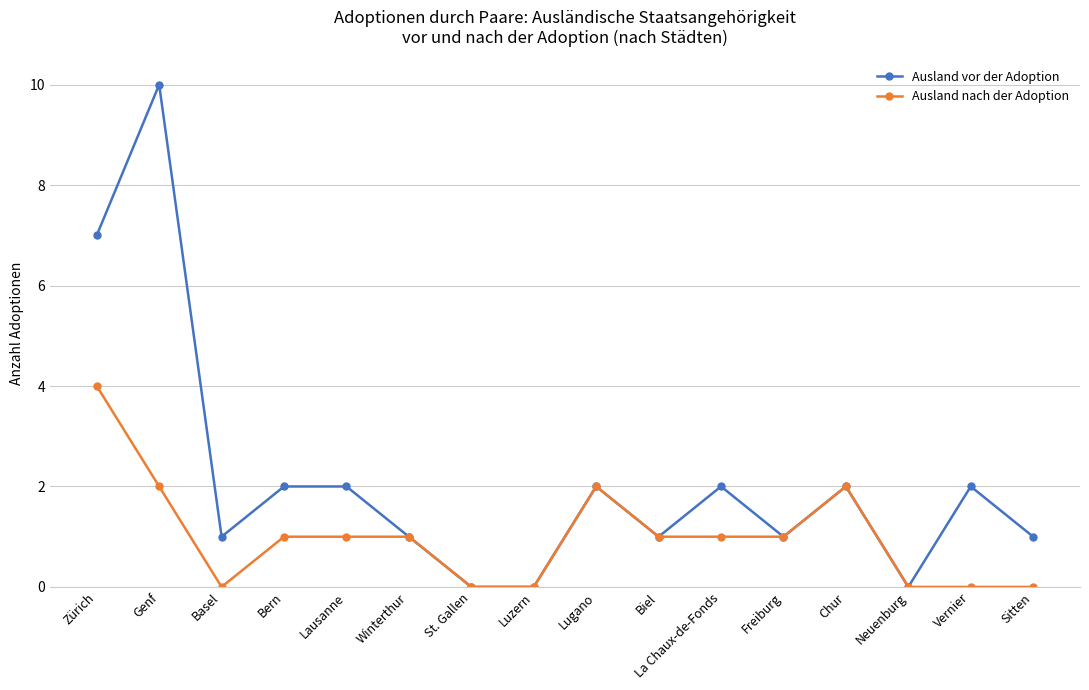

How many Ausland vor der Adoption values are between 1 and 2?

11